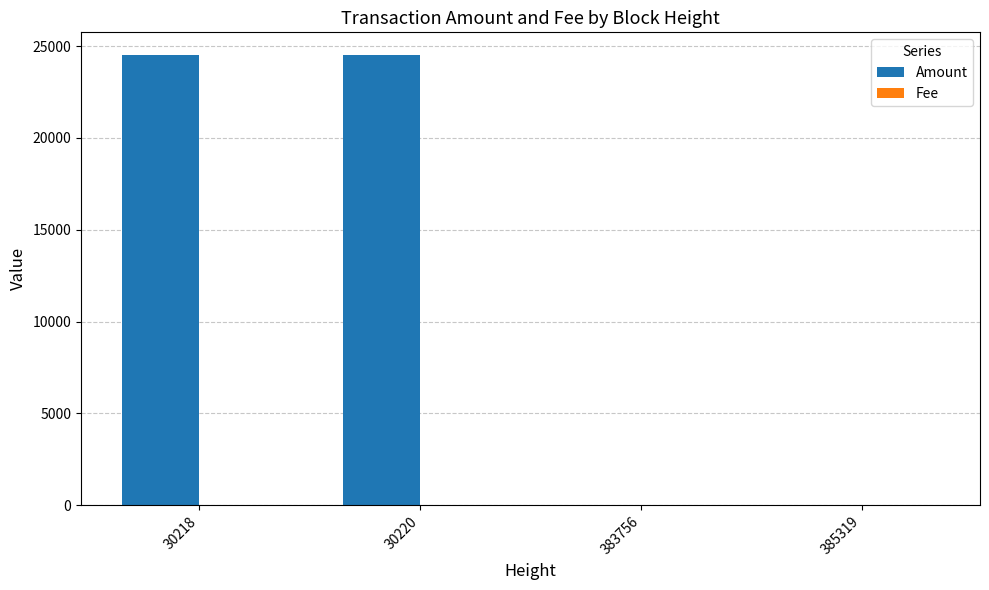

Is it true that Amount equals 0.0 at 383756?

True